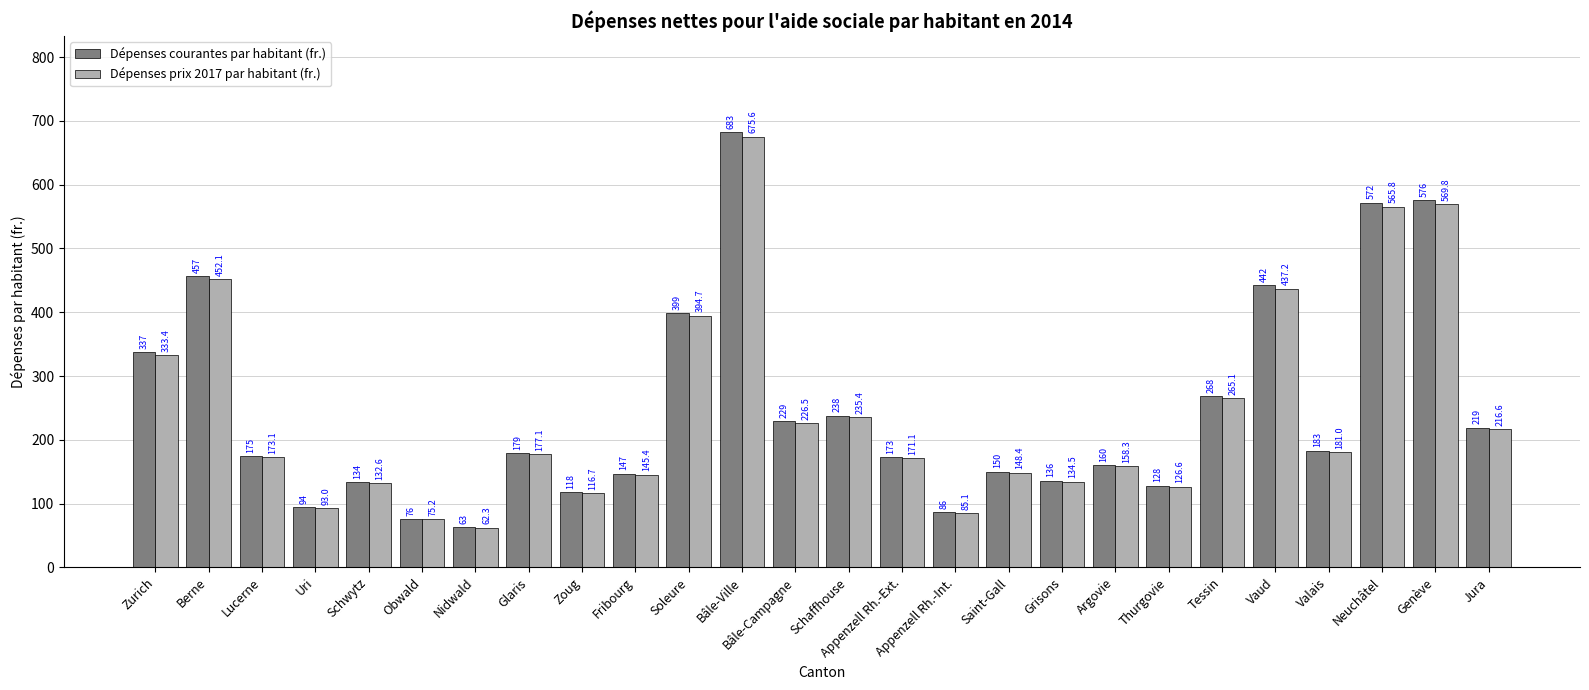

Between Vaud and Genève, which series saw the biggest shift?

Dépenses courantes par habitant (fr.)